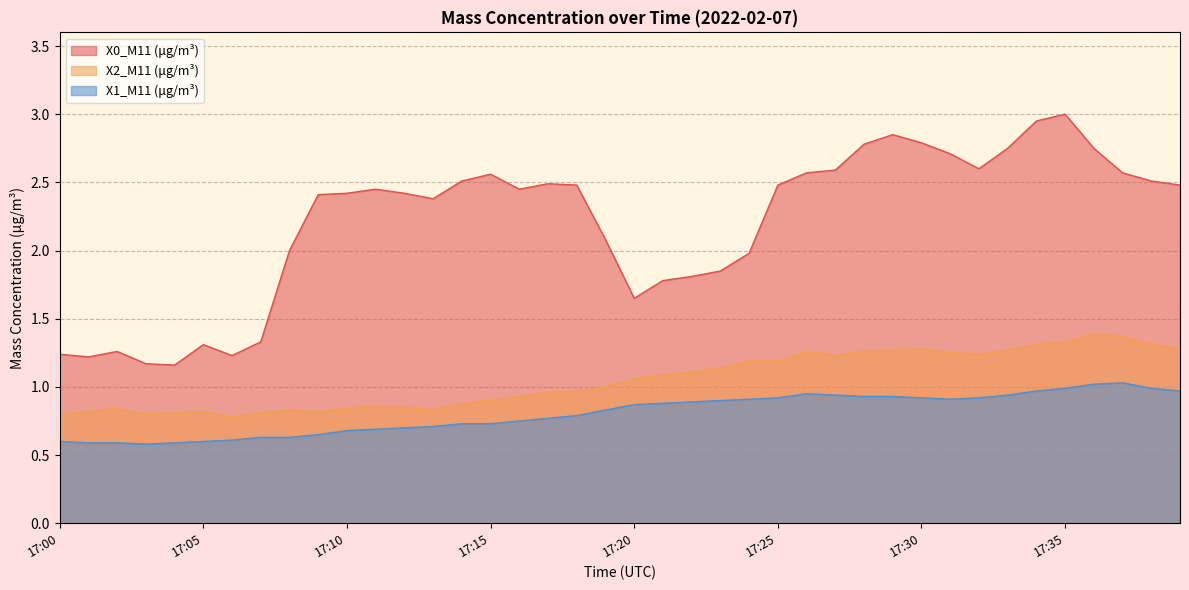

Between 17:10 and 17:39, which is larger?

17:39